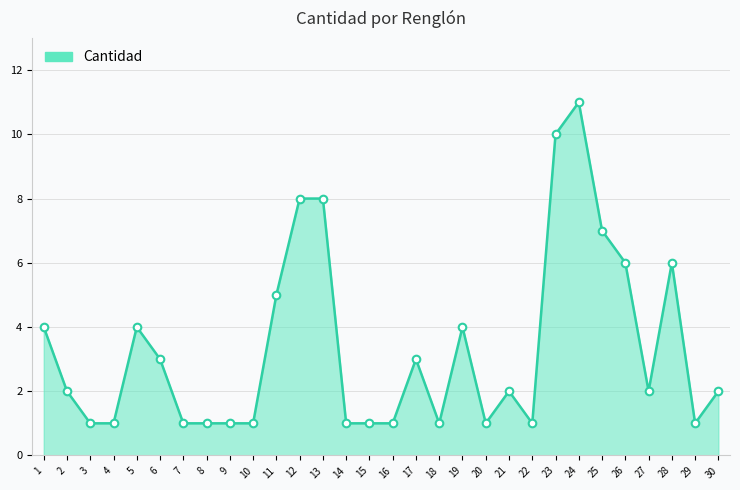

What is the change in value from 2 to 25?

+5